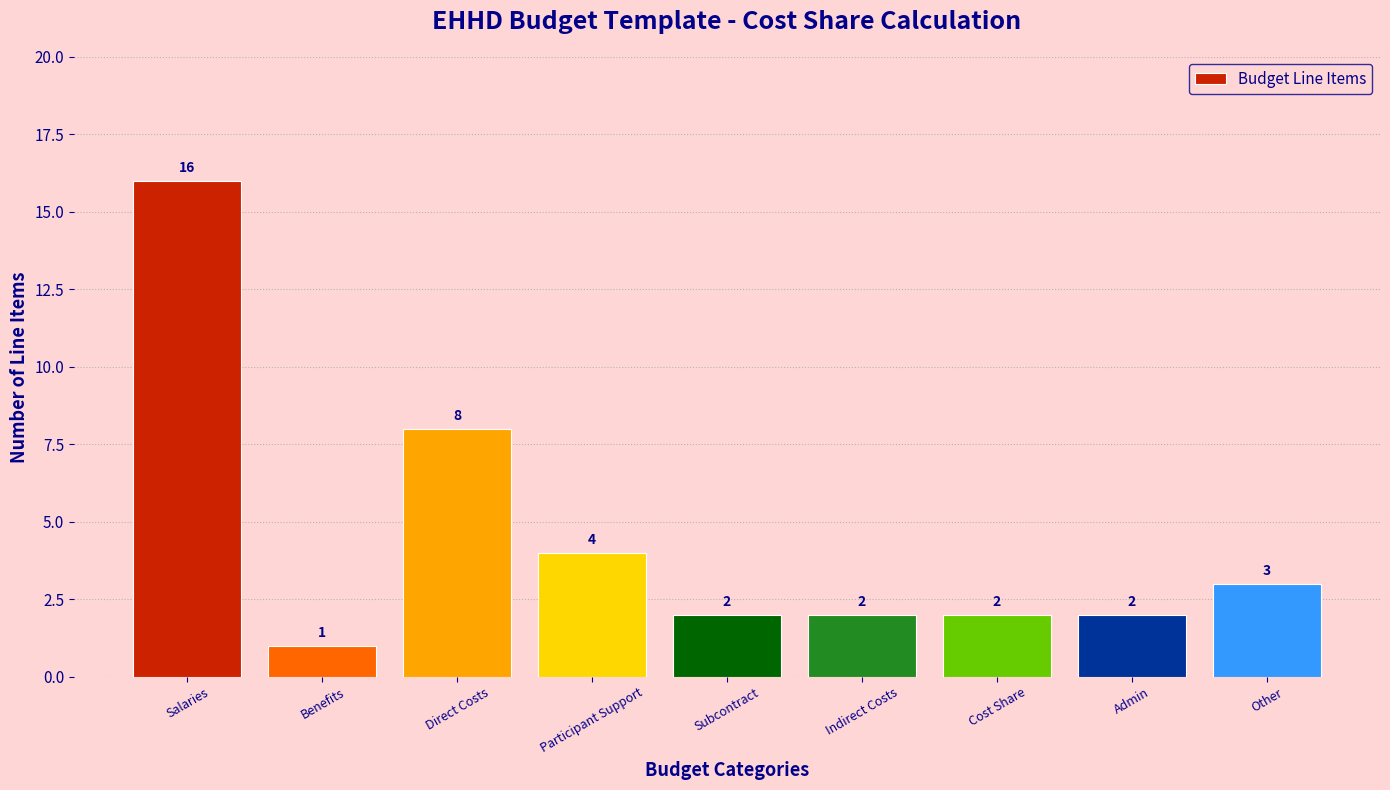

Reading right to left, what are all the values shown in this chart?

3	2	2	2	2	4	8	1	16